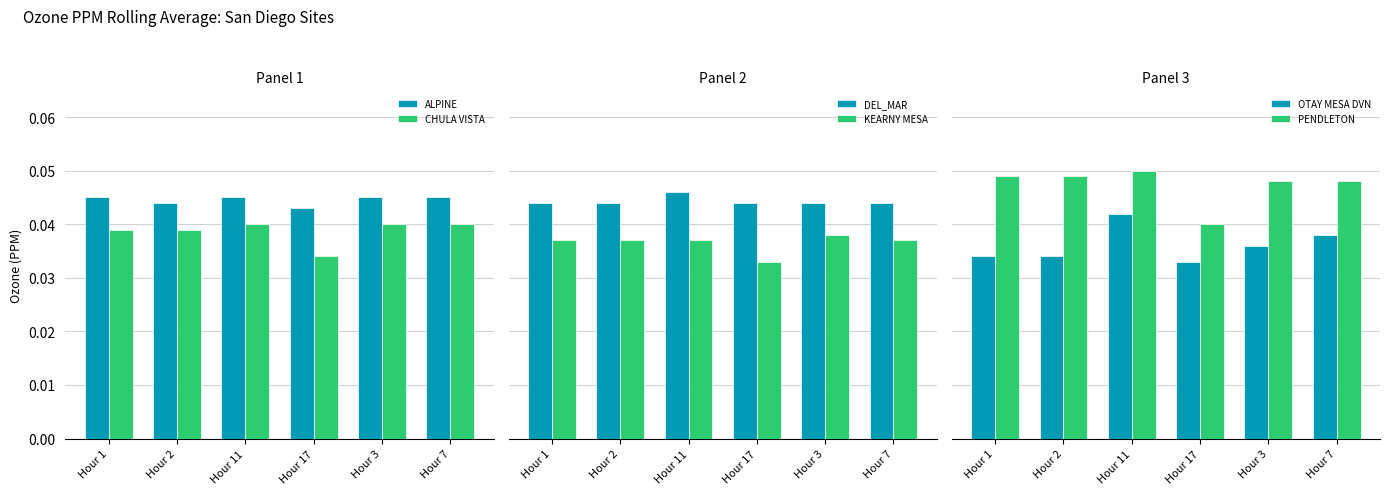

How many groups of bars are there?

6